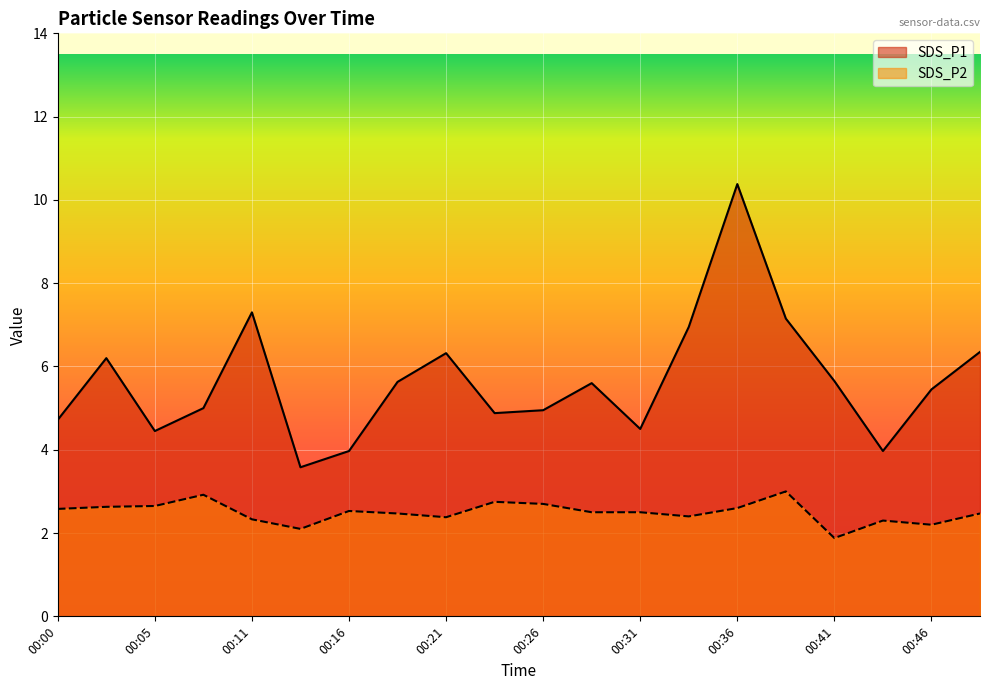

Between 00:46 and 00:08, which is larger?

00:46